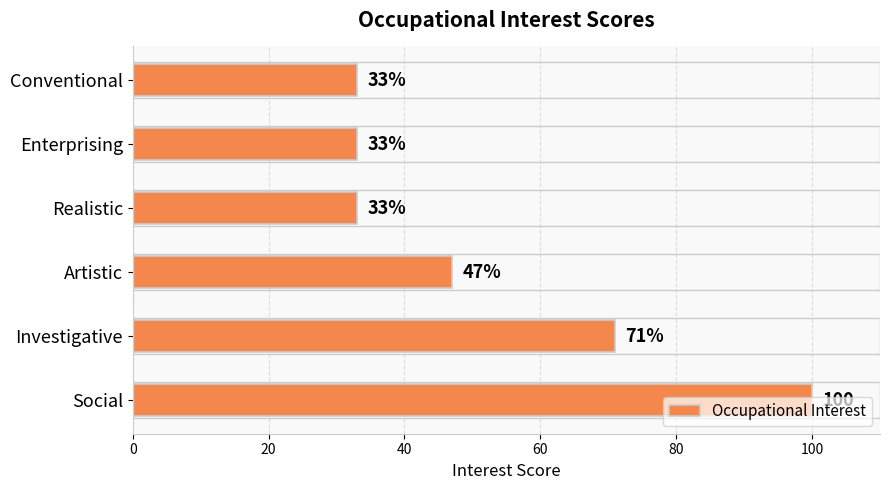

What is the difference between the second highest and minimum values?

38